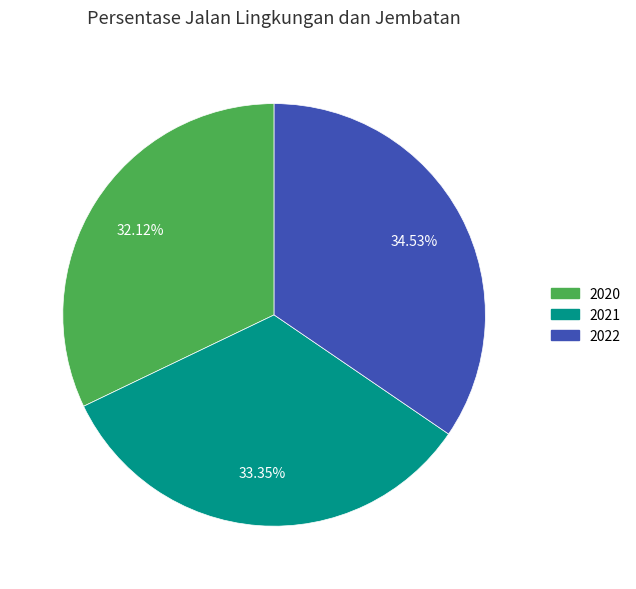

To the nearest percent, what is the average slice percentage?

33%